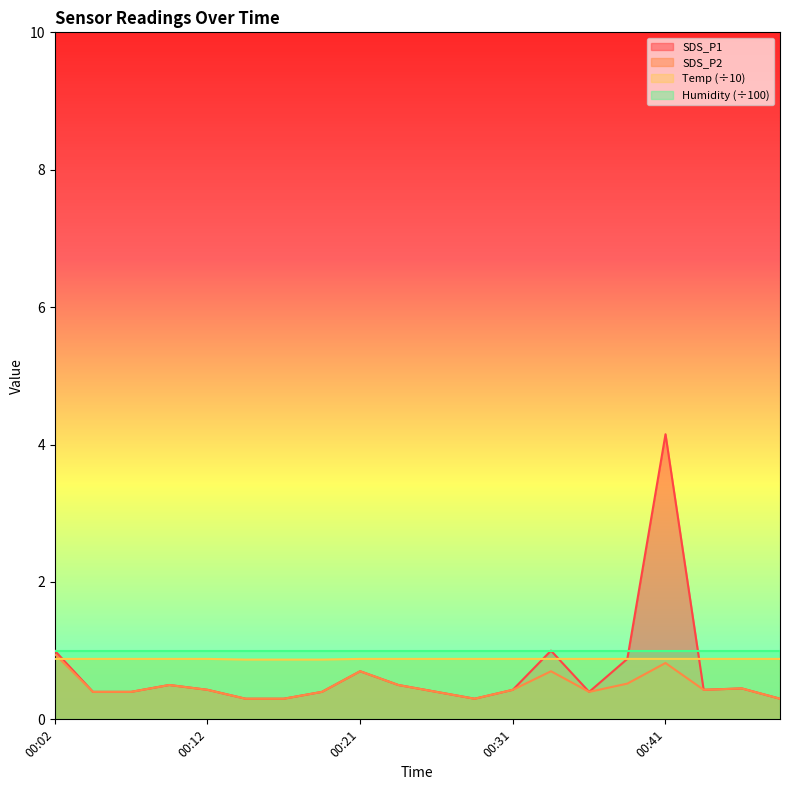

What is the average value of the Temp series?

0.9